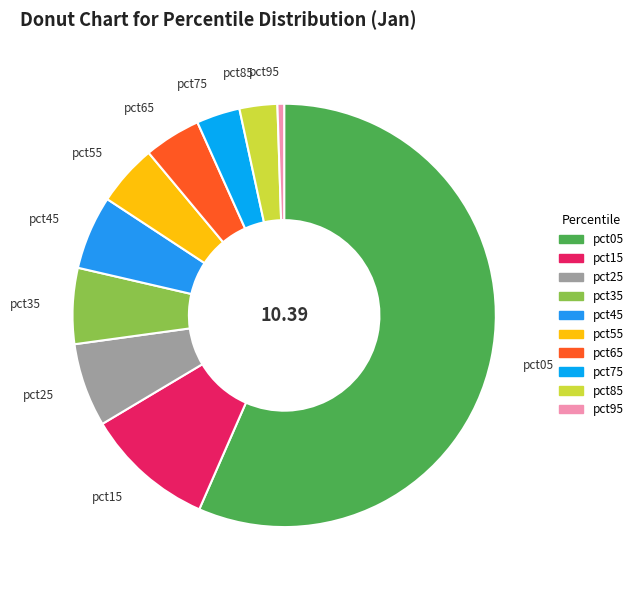

Combined, do pct65 and pct55 account for over 50%?

No